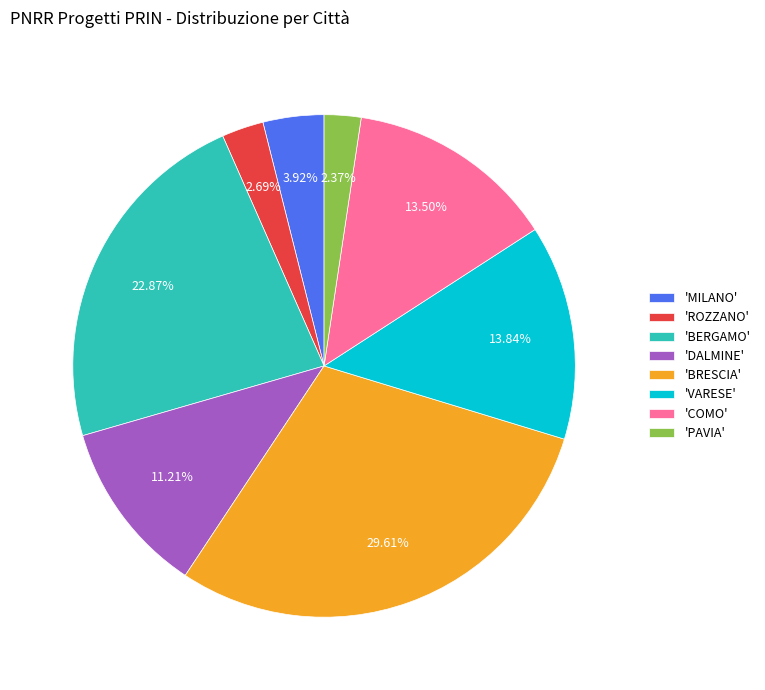

Which category has the biggest portion of the pie?

'BRESCIA'